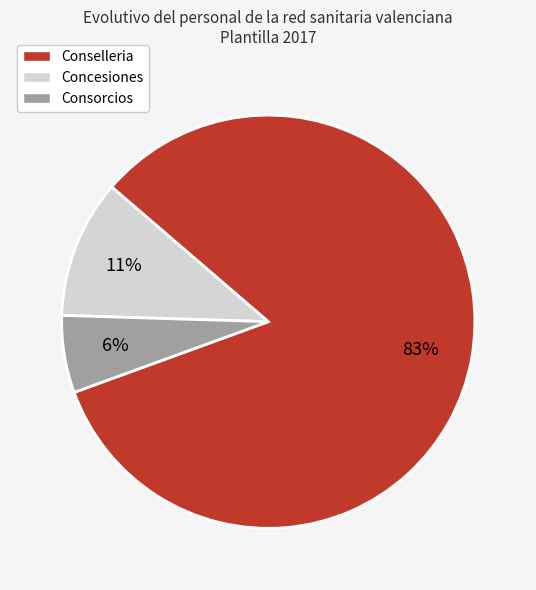

Does any single category account for the majority?

Yes